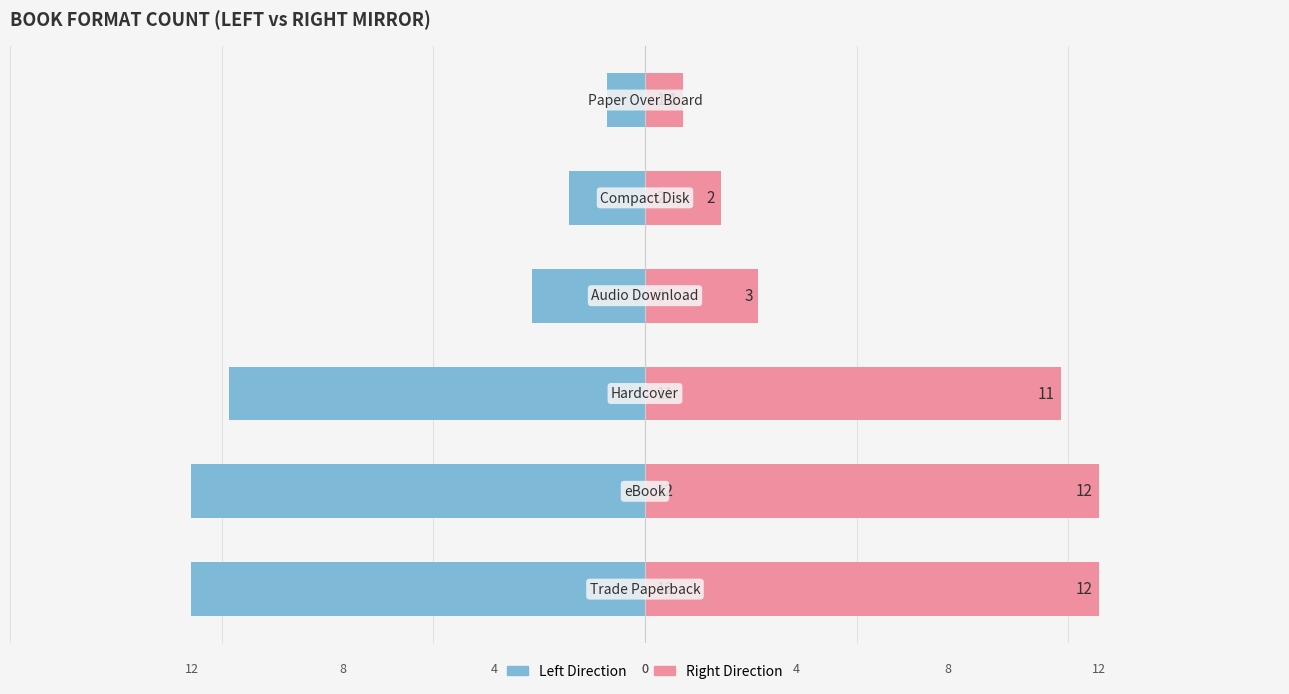

The value of Count (Right) at 0 is 6. True or false?

False